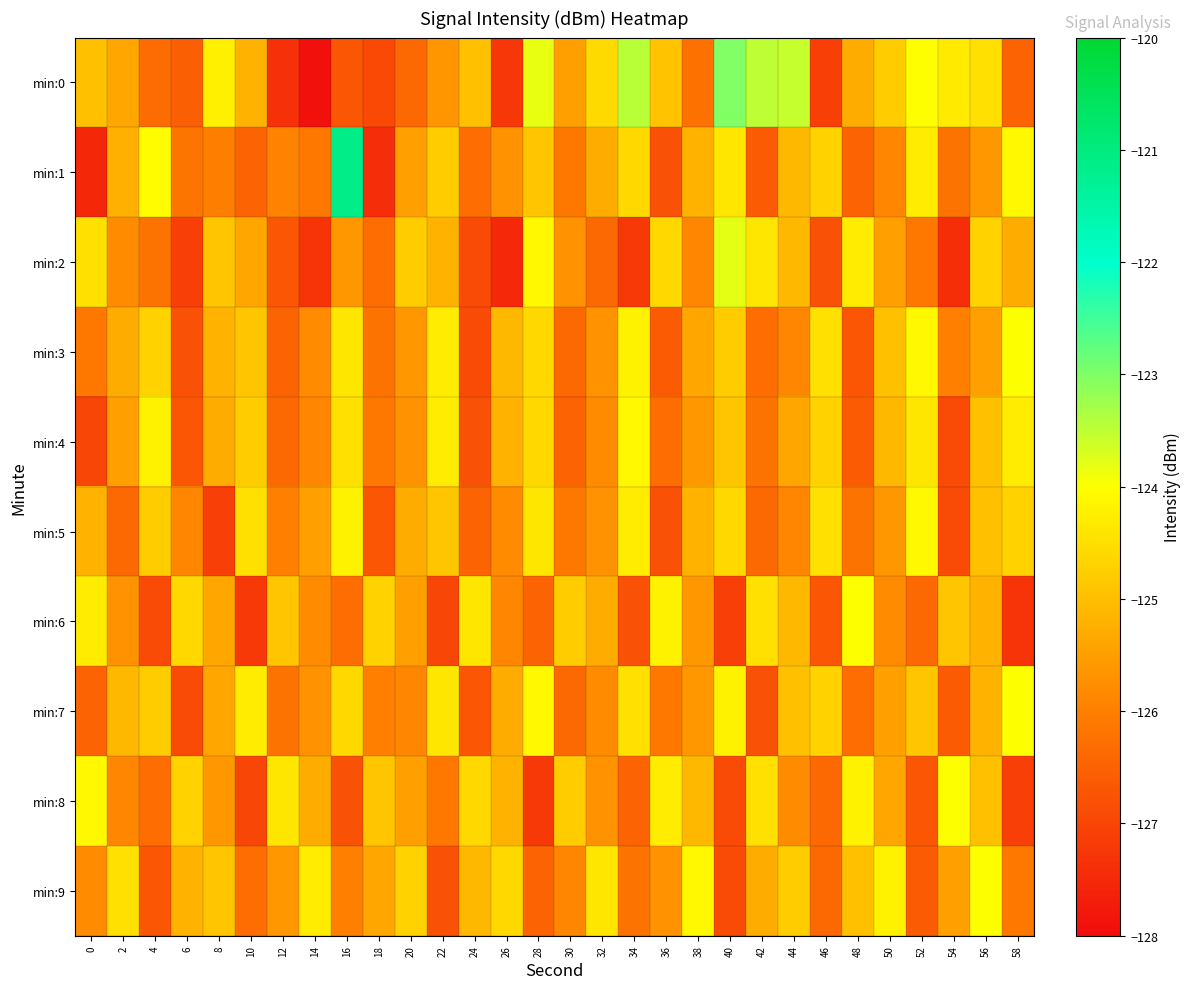

Reading left to right, what are all the values shown in this chart?

min:0: 0=-125.0	2=-125.4	4=-126.3	6=-126.6	8=-124.2	10=-125.2	12=-127.4	14=-127.9	16=-126.7	18=-126.9	20=-126.4	22=-125.6	24=-125.0	26=-127.2	28=-123.8	30=-125.5	32=-124.6	34=-123.5	36=-124.9	38=-126.2	40=-123.0	42=-123.5	44=-123.5	46=-127.1	48=-125.3	50=-124.8	52=-124.0	54=-124.3	56=-124.5	58=-126.5
min:1: 0=-127.5	2=-125.2	4=-124.1	6=-126.2	8=-126.0	10=-126.5	12=-126.0	14=-126.1	16=-121.1	18=-127.4	20=-125.5	22=-124.8	24=-126.3	26=-125.7	28=-124.9	30=-126.1	32=-125.3	34=-124.6	36=-126.8	38=-125.2	40=-124.4	42=-126.6	44=-125.1	46=-124.7	48=-126.5	50=-125.9	52=-124.3	54=-126.2	56=-125.6	58=-124.1
min:2: 0=-124.5	2=-125.8	4=-126.2	6=-127.1	8=-124.9	10=-125.4	12=-126.7	14=-127.3	16=-125.6	18=-126.3	20=-124.8	22=-125.2	24=-126.9	26=-127.5	28=-124.1	30=-125.7	32=-126.4	34=-127.2	36=-124.6	38=-125.9	40=-123.8	42=-124.4	44=-125.1	46=-126.8	48=-124.3	50=-125.5	52=-126.1	54=-127.4	56=-124.7	58=-125.3
min:3: 0=-126.1	2=-125.3	4=-124.7	6=-126.8	8=-125.2	10=-124.9	12=-126.5	14=-125.8	16=-124.4	18=-126.2	20=-125.6	22=-124.3	24=-126.9	26=-125.1	28=-124.6	30=-126.4	32=-125.7	34=-124.2	36=-126.6	38=-125.4	40=-124.8	42=-126.3	44=-125.9	46=-124.5	48=-126.7	50=-125.0	52=-124.1	54=-126.0	56=-125.5	58=-124.0
min:4: 0=-127.0	2=-125.5	4=-124.2	6=-126.7	8=-125.3	10=-124.8	12=-126.4	14=-125.9	16=-124.5	18=-126.1	20=-125.7	22=-124.3	24=-126.8	26=-125.2	28=-124.6	30=-126.5	32=-125.8	34=-124.1	36=-126.3	38=-125.6	40=-124.9	42=-126.2	44=-125.4	46=-124.7	48=-126.6	50=-125.1	52=-124.4	54=-126.9	56=-125.0	58=-124.3
min:5: 0=-125.2	2=-126.4	4=-124.8	6=-125.9	8=-127.1	10=-124.5	12=-126.0	14=-125.5	16=-124.2	18=-126.7	20=-125.3	22=-124.9	24=-126.5	26=-125.8	28=-124.4	30=-126.1	32=-125.7	34=-124.3	36=-126.8	38=-125.2	40=-124.6	42=-126.4	44=-125.9	46=-124.5	48=-126.2	50=-125.6	52=-124.1	54=-126.9	56=-125.0	58=-124.7
min:6: 0=-124.3	2=-125.7	4=-126.9	6=-124.6	8=-125.4	10=-127.2	12=-124.9	14=-125.8	16=-126.3	18=-124.7	20=-125.5	22=-127.0	24=-124.4	26=-125.9	28=-126.5	30=-124.8	32=-125.3	34=-126.8	36=-124.2	38=-125.6	40=-127.1	42=-124.5	44=-125.1	46=-126.7	48=-124.0	50=-125.8	52=-126.4	54=-124.9	56=-125.2	58=-127.3
min:7: 0=-126.5	2=-125.1	4=-124.8	6=-126.9	8=-125.4	10=-124.3	12=-126.2	14=-125.7	16=-124.6	18=-126.0	20=-125.9	22=-124.4	24=-126.7	26=-125.3	28=-124.1	30=-126.4	32=-125.8	34=-124.5	36=-126.1	38=-125.6	40=-124.2	42=-126.8	44=-125.0	46=-124.7	48=-126.3	50=-125.5	52=-124.9	54=-126.6	56=-125.2	58=-124.0
min:8: 0=-124.1	2=-125.9	4=-126.3	6=-124.7	8=-125.6	10=-127.0	12=-124.4	14=-125.3	16=-126.8	18=-124.9	20=-125.5	22=-126.1	24=-124.6	26=-125.2	28=-127.2	30=-124.8	32=-125.7	34=-126.5	36=-124.3	38=-125.1	40=-126.9	42=-124.5	44=-125.8	46=-126.4	48=-124.2	50=-125.4	52=-126.7	54=-124.0	56=-125.0	58=-127.1
min:9: 0=-125.8	2=-124.5	4=-126.7	6=-125.2	8=-124.9	10=-126.3	12=-125.6	14=-124.3	16=-126.0	18=-125.4	20=-124.7	22=-126.8	24=-125.1	26=-124.6	28=-126.5	30=-125.9	32=-124.4	34=-126.2	36=-125.7	38=-124.1	40=-126.9	42=-125.3	44=-124.8	46=-126.4	48=-125.0	50=-124.2	52=-126.6	54=-125.5	56=-124.0	58=-126.1